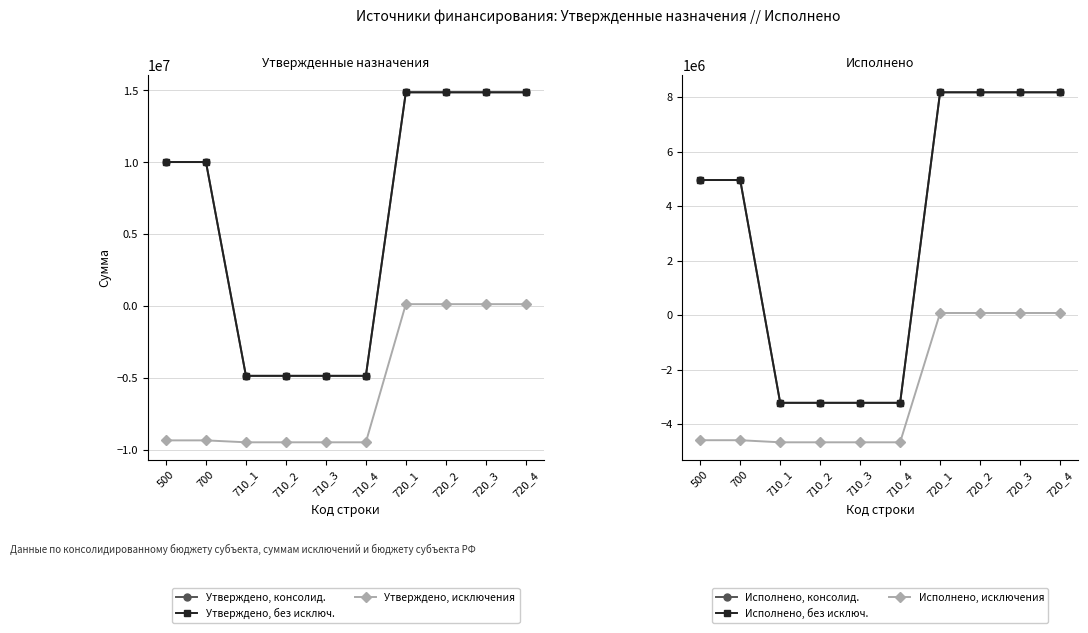

Count the number of data series in this chart.

6